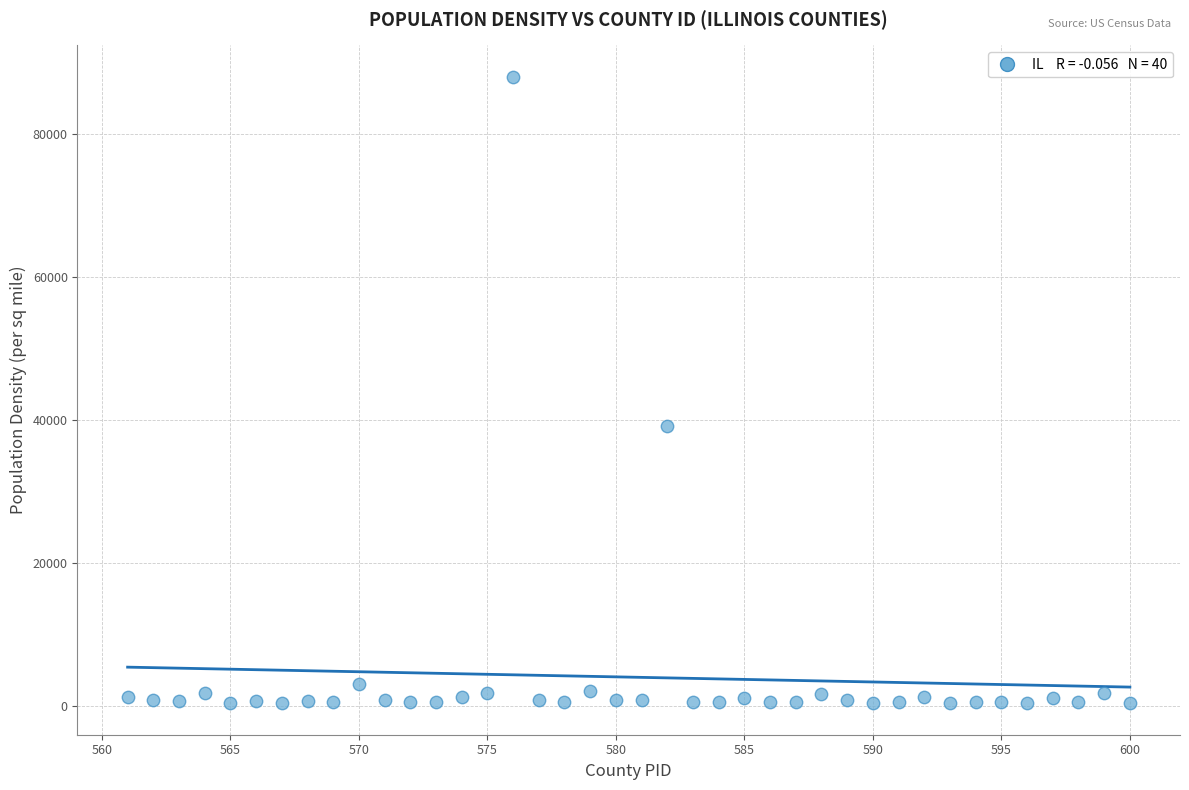

What Y value in the scatter plot is closest to 44165?

39083.3